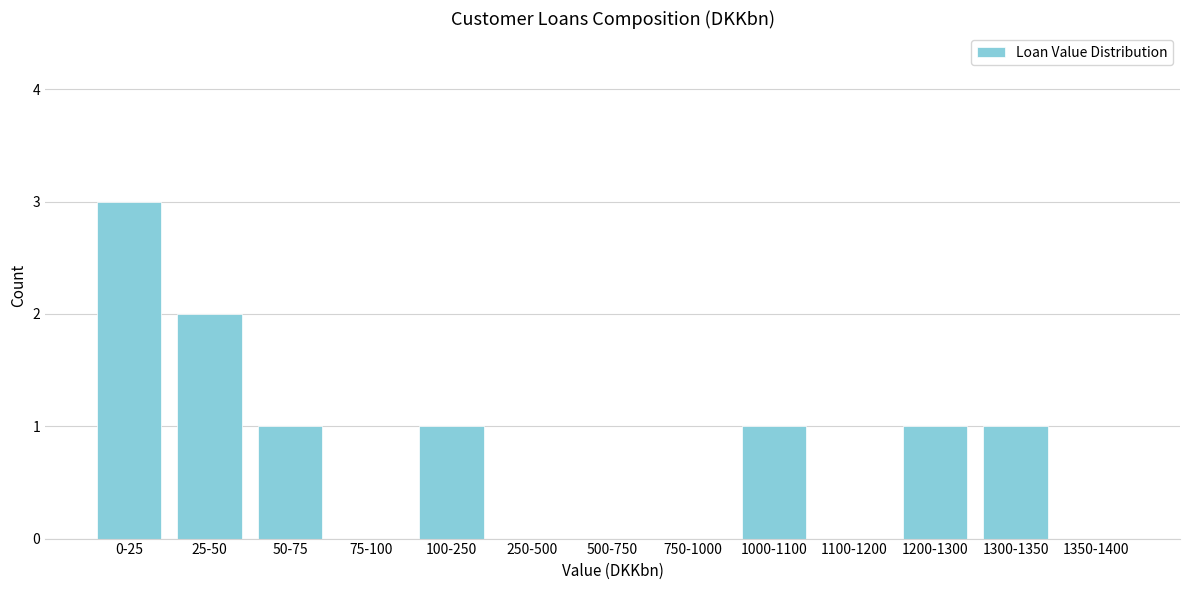

Reading left to right, transcribe all the data shown in this chart.

0-25=3	25-50=2	50-75=1	75-100=0	100-250=1	250-500=0	500-750=0	750-1000=0	1000-1100=1	1100-1200=0	1200-1300=1	1300-1350=1	1350-1400=0